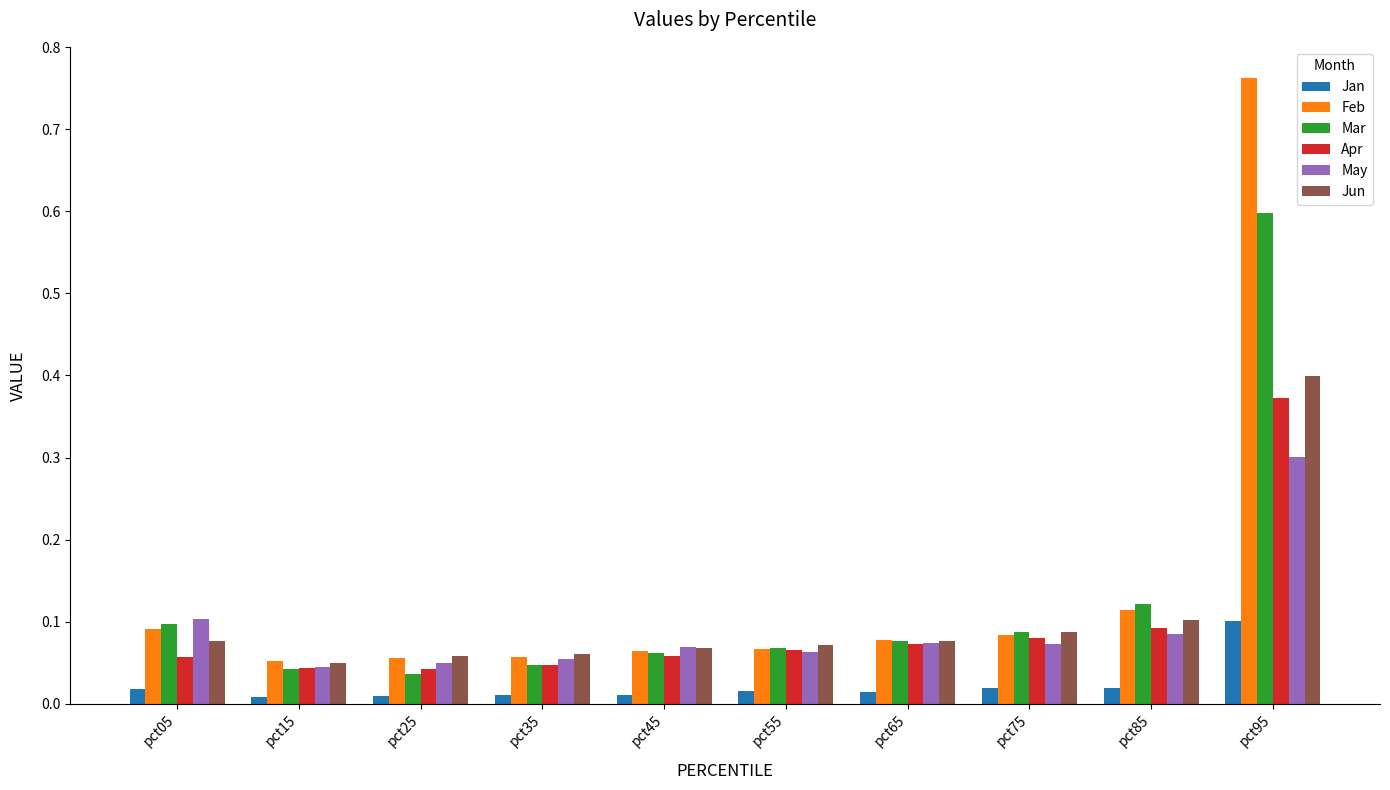

True or false: Apr has a value of 0.0 at pct55.

False